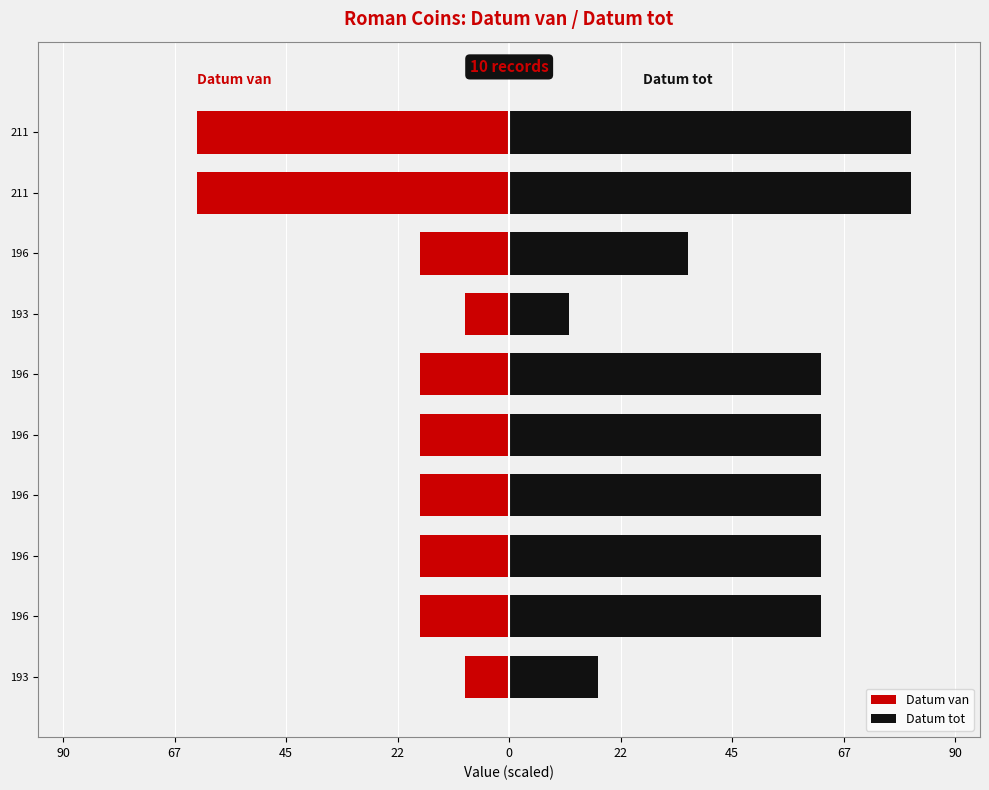

Which series has the largest range (max minus min)?

Datum tot